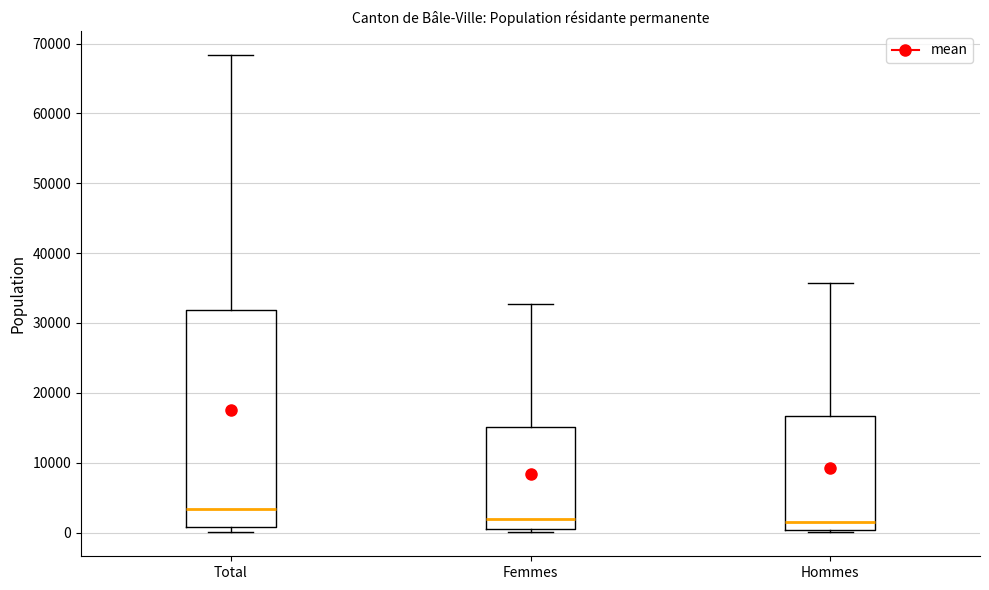

Where does the median line of the box for Total sit on the y-axis? The values are not printed on the chart, so give them approximately, as read against the axis.

3000